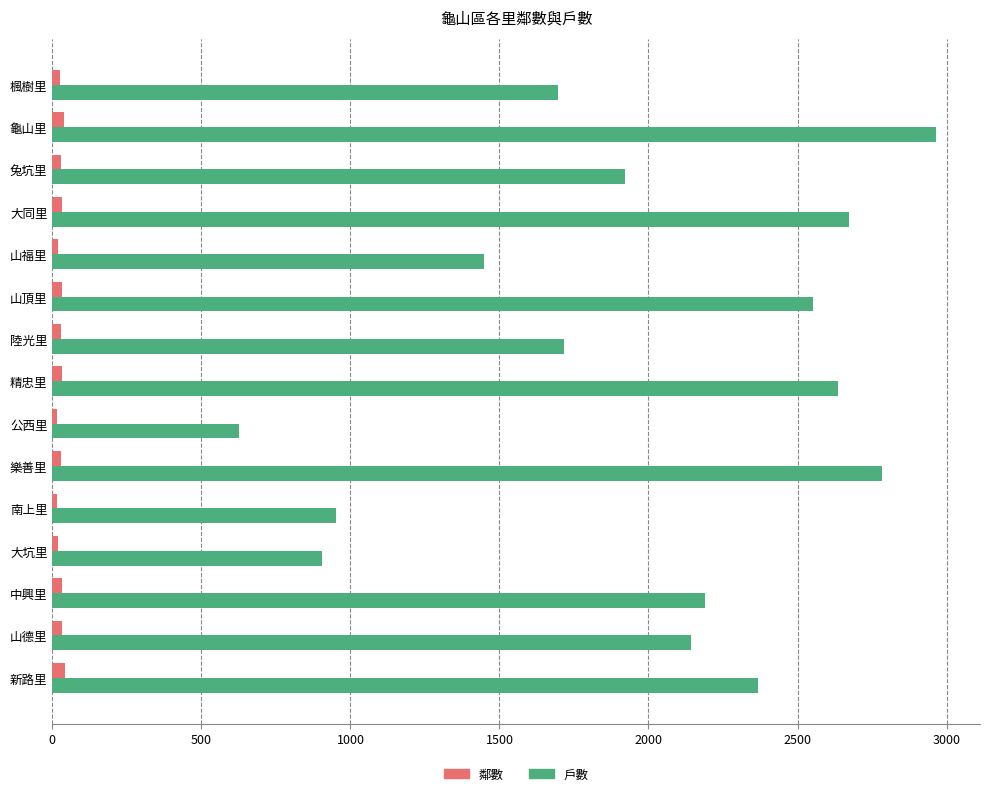

Rank the series by their maximum value, from lowest to highest.

鄰數, 戶數